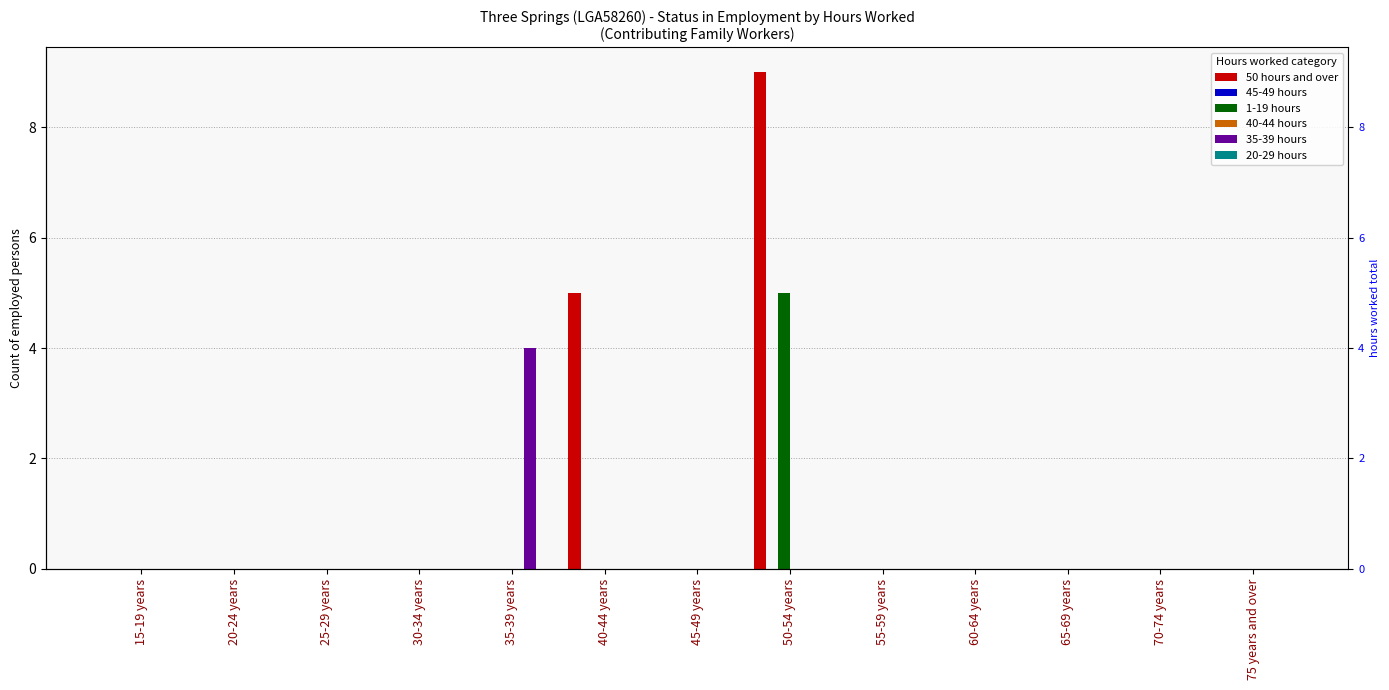

What position from the right is 35-39 years?

9